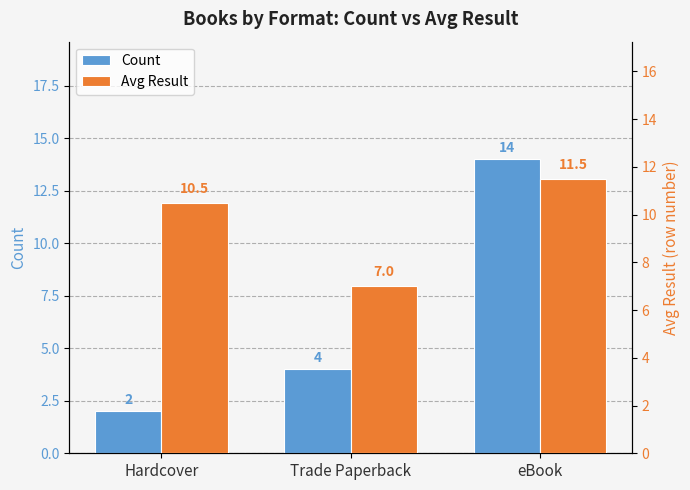

Is it true that Count equals 5.7 at Trade Paperback?

False